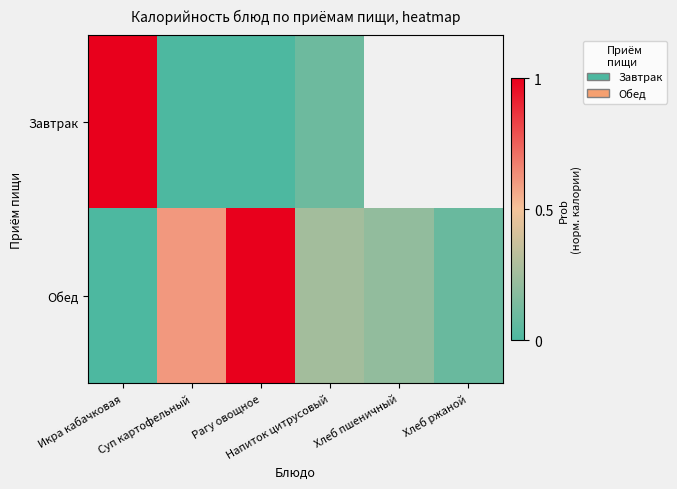

True or false: Завтрак has a value of 0.0 at Рагу овощное.

True